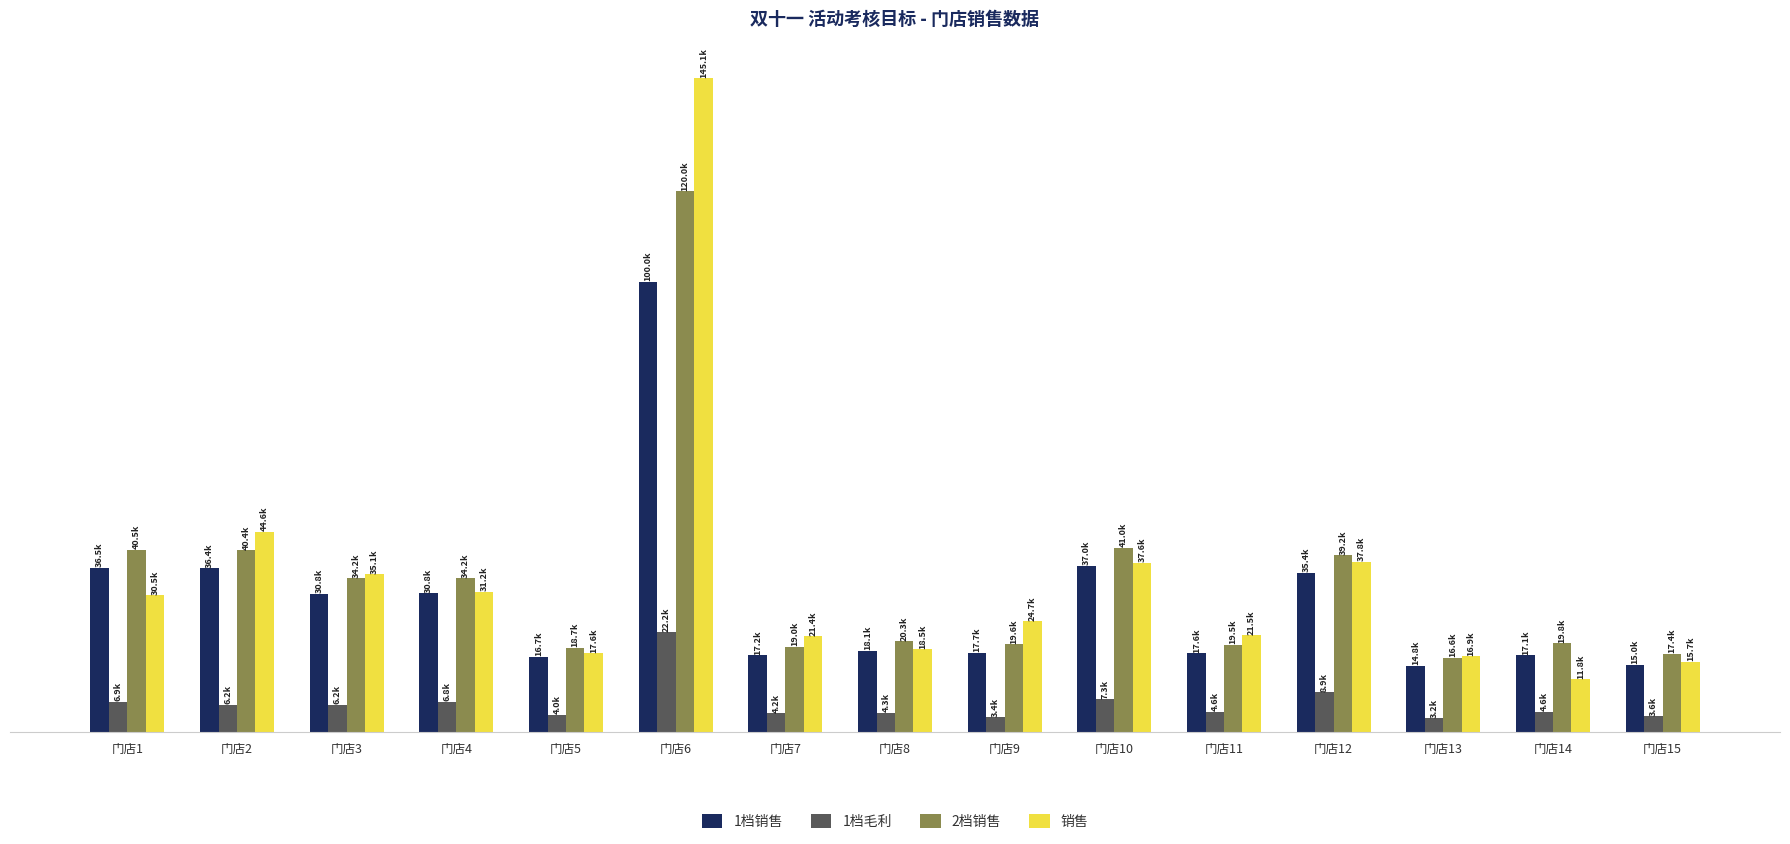

Between 门店15 and 门店3, which is larger?

门店3